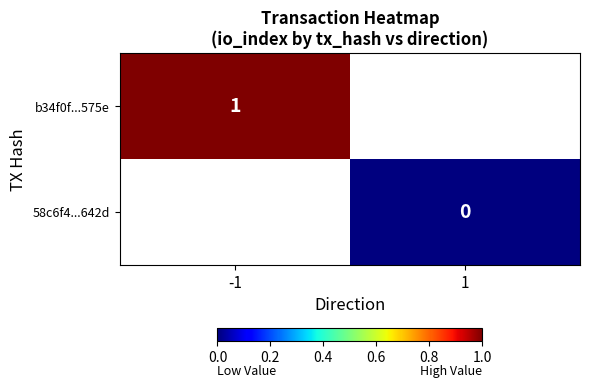

At which label does b34f0f...575e reach its minimum?

-1